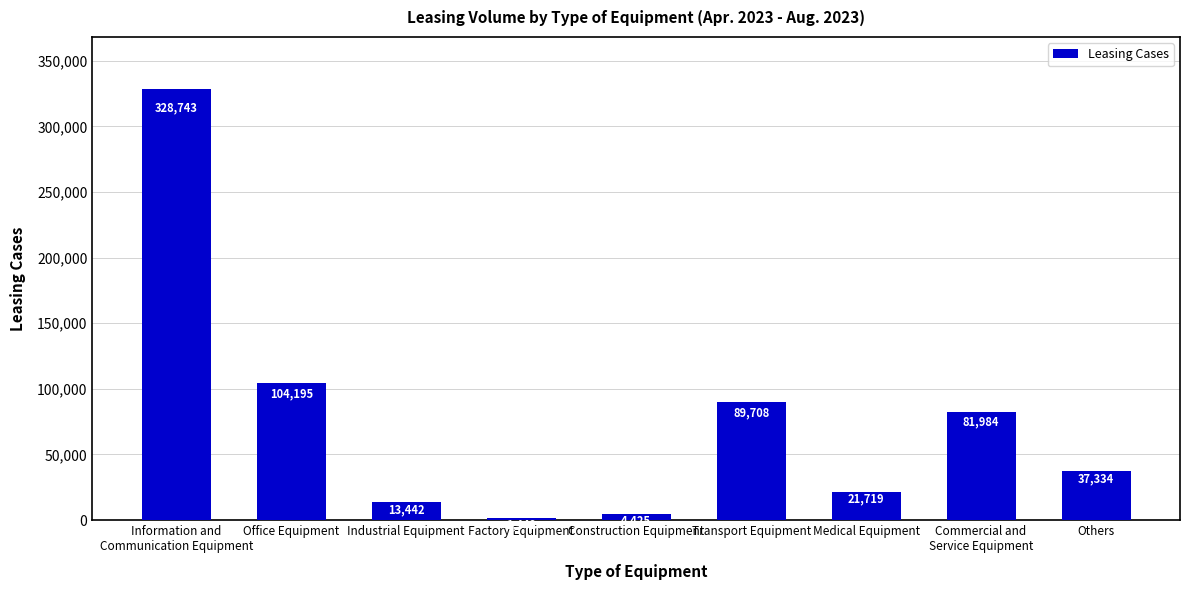

What is the sum of all values?

682992